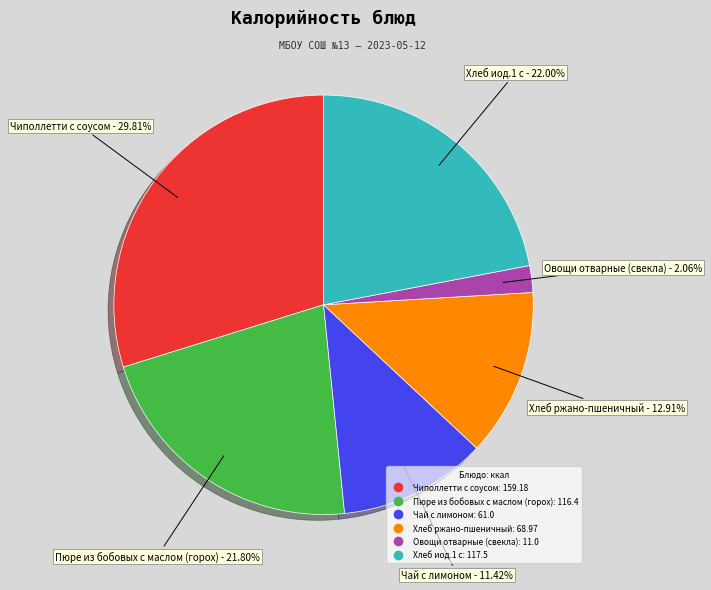

Which slice is the smallest?

Овощи отварные (свекла)